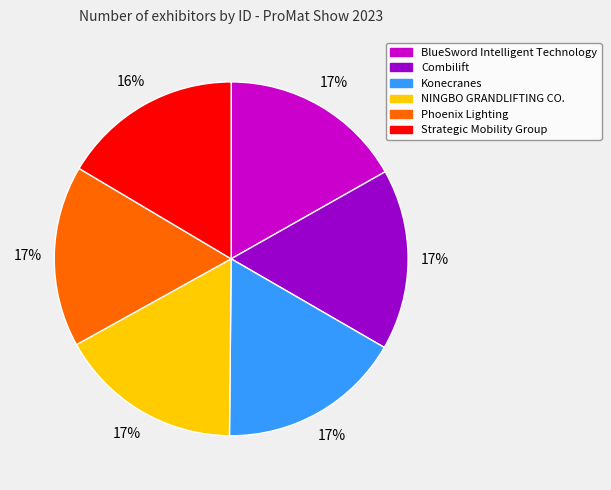

To the nearest percent, what portion does BlueSword Intelligent Technology represent?

17%